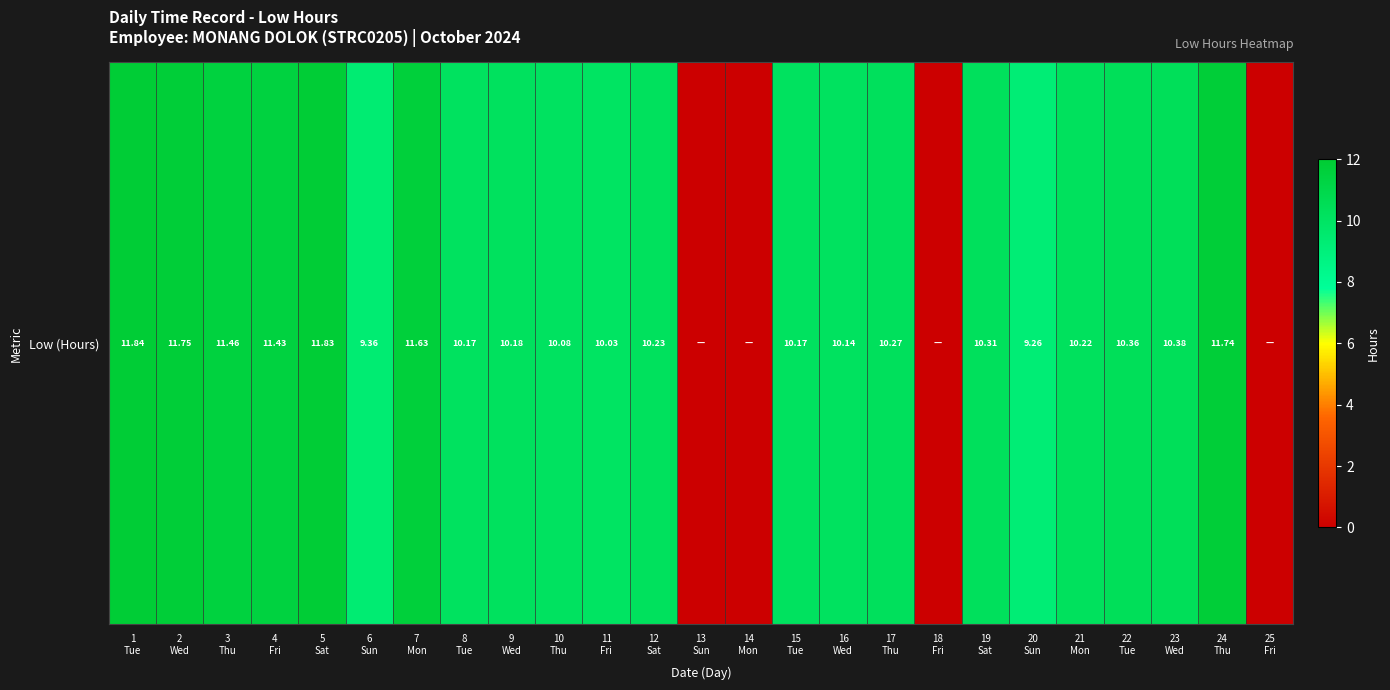

The chart shows a value of 10.2 at 8
Tue. True or false?

True